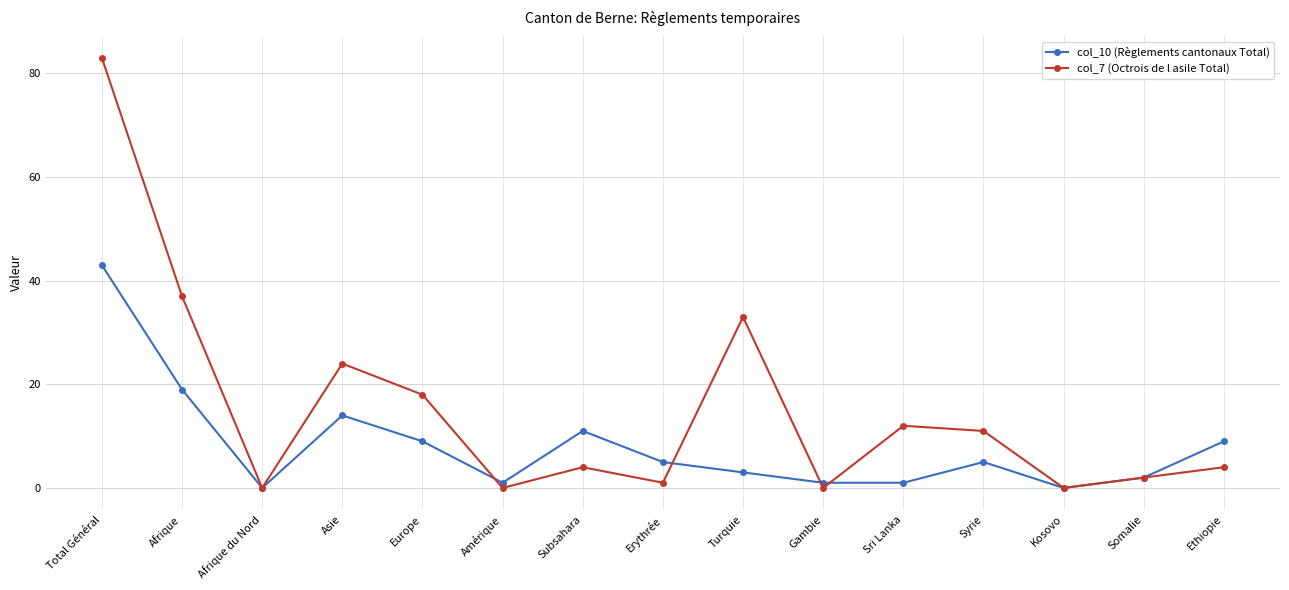

Is it true that col_10 (Règlements cantonaux Total) equals 19 at Subsahara?

False